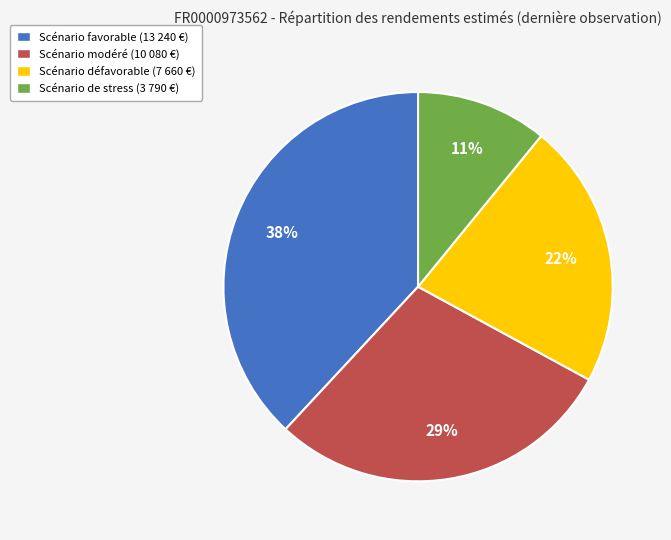

Count the number of slices in the pie.

4